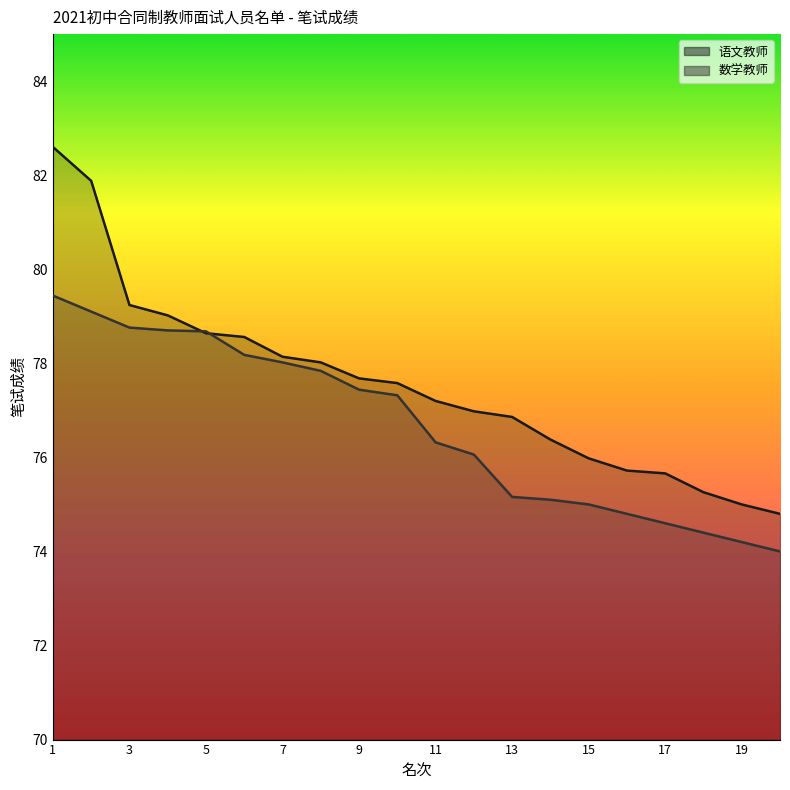

True or false: 数学教师 has more than 0 interior local peaks.

False